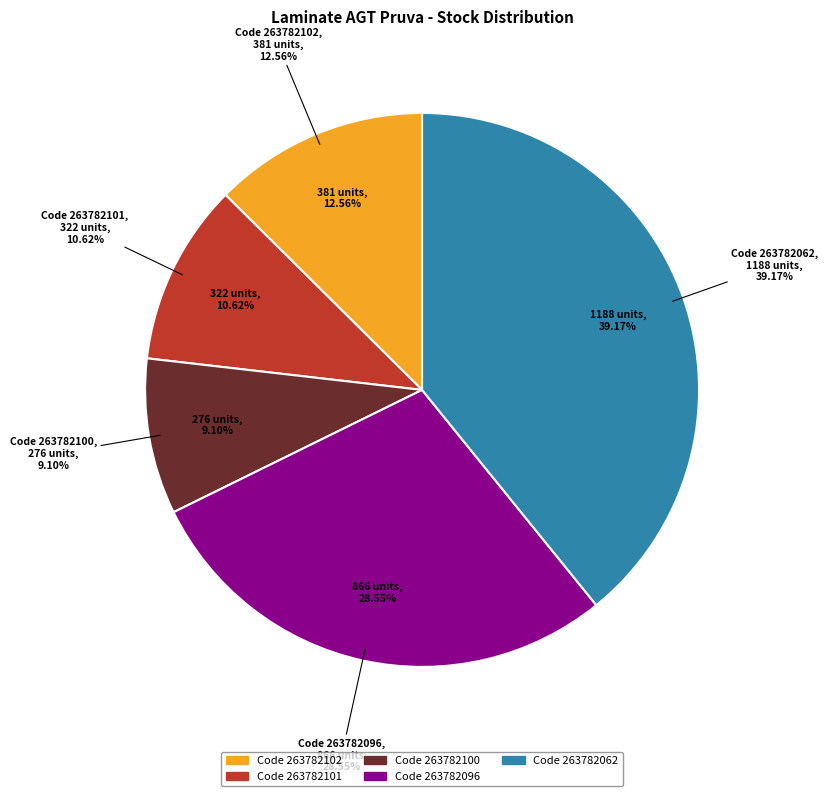

Is there a majority slice in this chart?

No